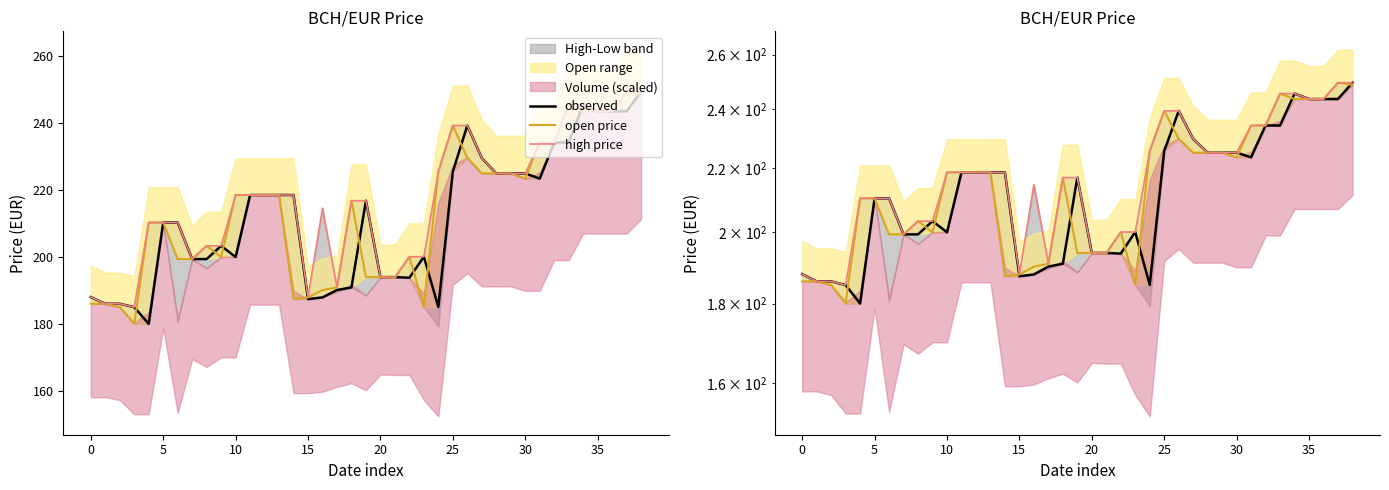

Reading left to right, transcribe all the data shown in this chart.

observed: 188.0	186.0	186.0	185.0	180.0	210.3	210.3	199.4	199.4	203.3	200.0	218.5	218.5	218.5	218.5	187.4	187.9	190.1	190.9	216.8	194.0	194.0	193.8	200.1	185.0	225.5	239.3	229.6	225.0	225.0	225.0	223.4	234.2	234.2	245.5	243.5	243.5	243.5	249.5
open price: 186.0	186.0	185.0	180.0	210.3	210.3	199.4	199.4	203.3	200.0	218.5	218.5	218.5	218.5	187.4	187.9	190.1	190.9	216.8	194.0	194.0	193.8	200.1	185.0	225.5	239.3	229.6	225.0	225.0	225.0	223.4	234.2	234.2	245.5	243.5	243.5	243.5	249.5	248.6
high price: 188.0	186.0	186.0	185.0	210.3	210.3	210.3	199.4	203.3	203.3	218.5	218.5	218.5	218.5	218.5	187.9	214.6	190.9	216.8	216.8	194.0	194.0	200.1	200.1	225.5	239.3	239.3	229.6	225.0	225.0	225.0	234.2	234.2	245.5	245.5	243.5	243.5	249.5	249.5